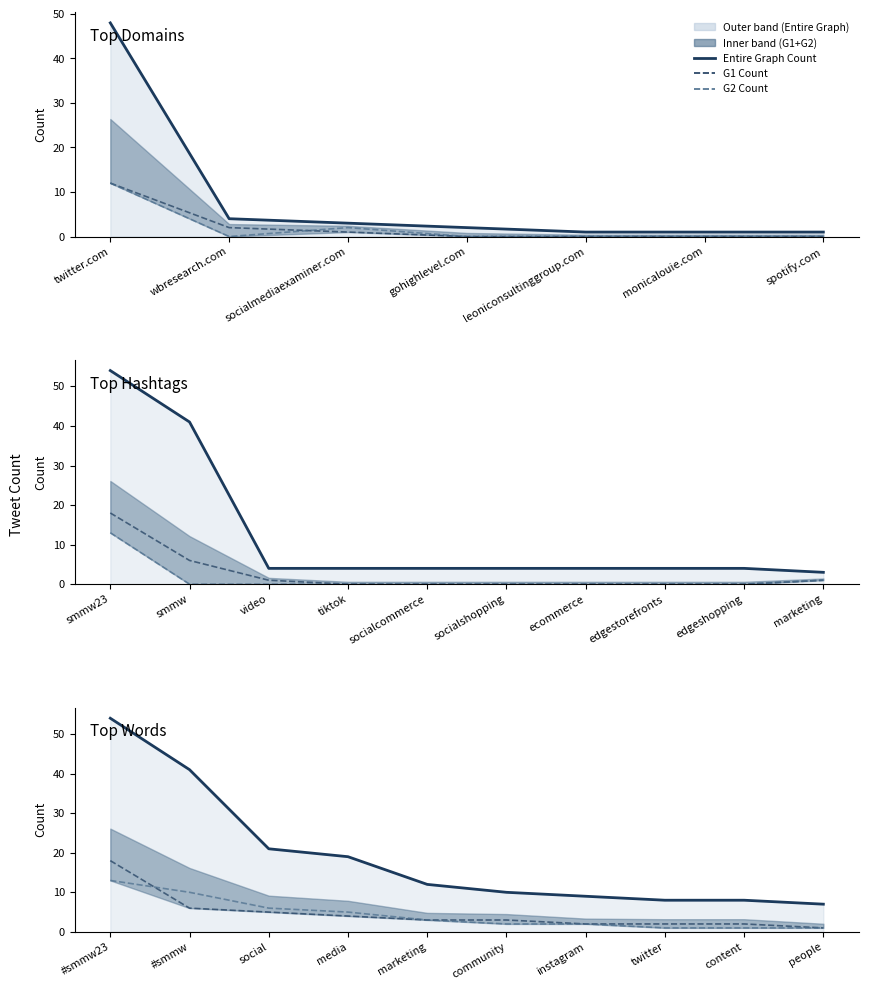

What position from the right is twitter?

3